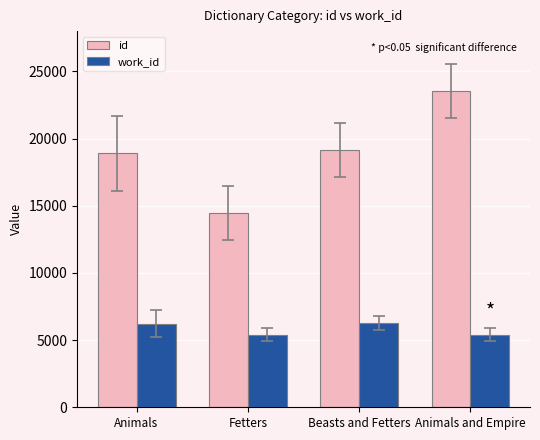

What is the total value across all series at Fetters?

19885